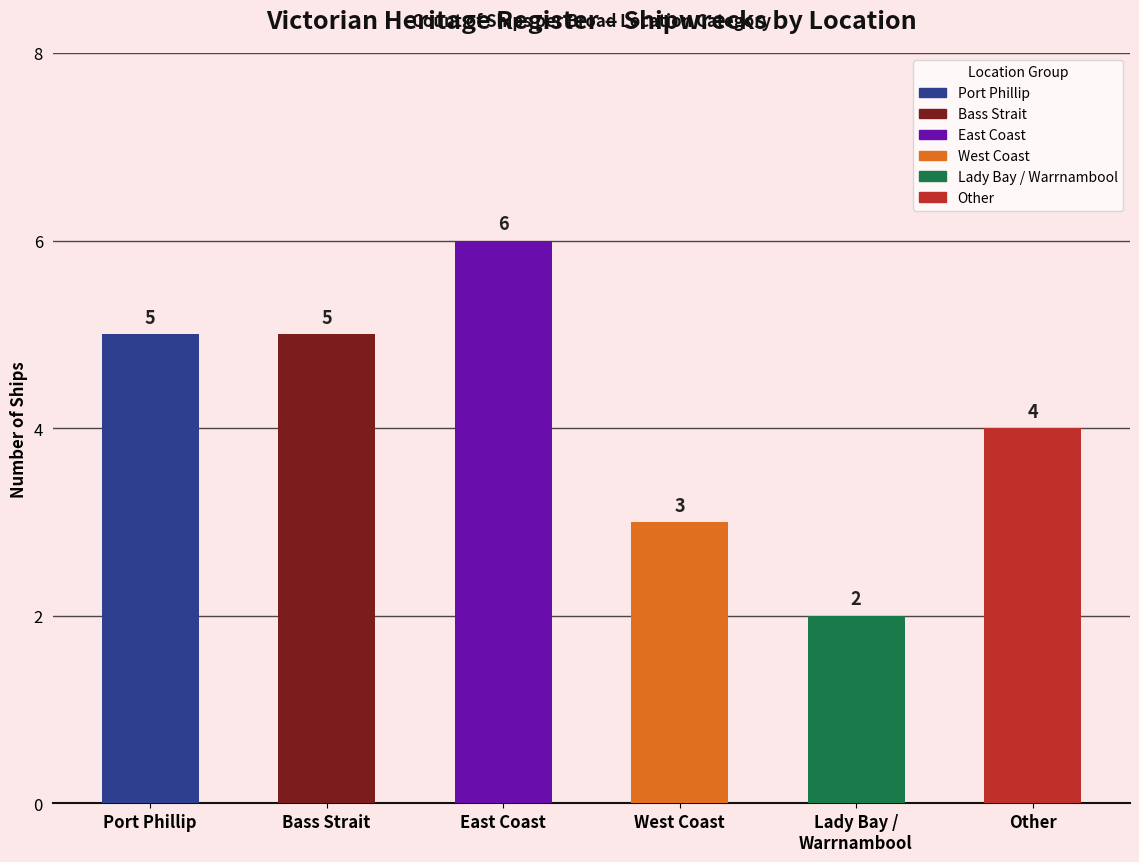

The chart shows a value of 8 at East Coast. True or false?

False